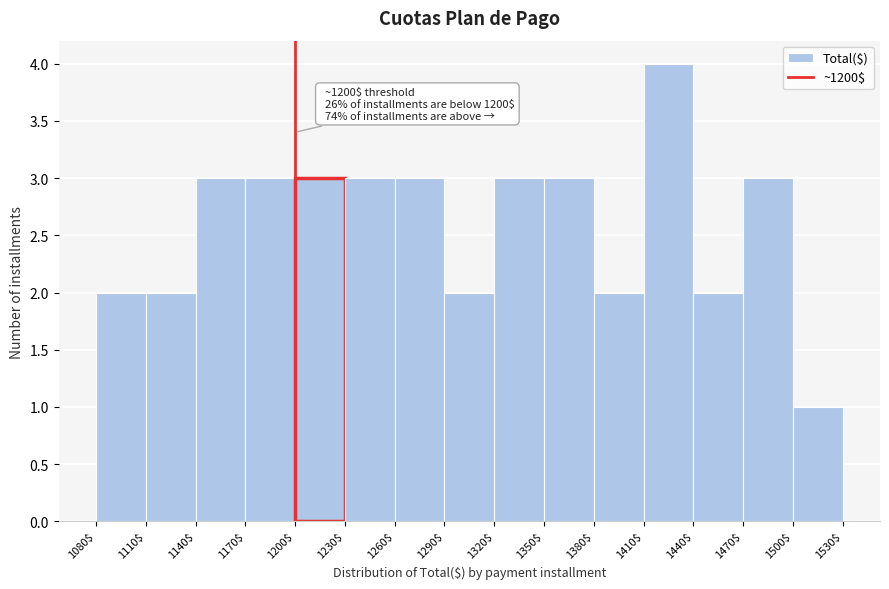

Over which range of the x-axis is the bar tallest?

1410$ to 1440$